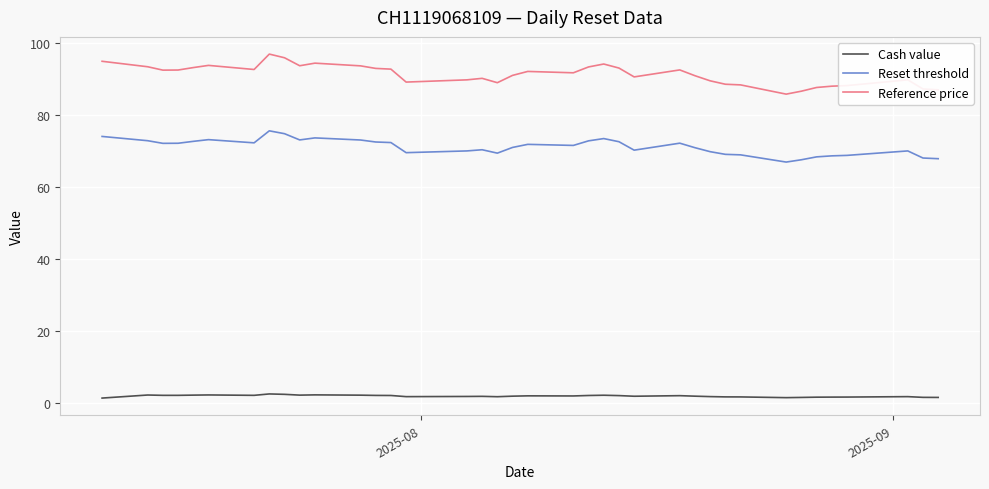

Does the chart have visible grid lines?

Yes